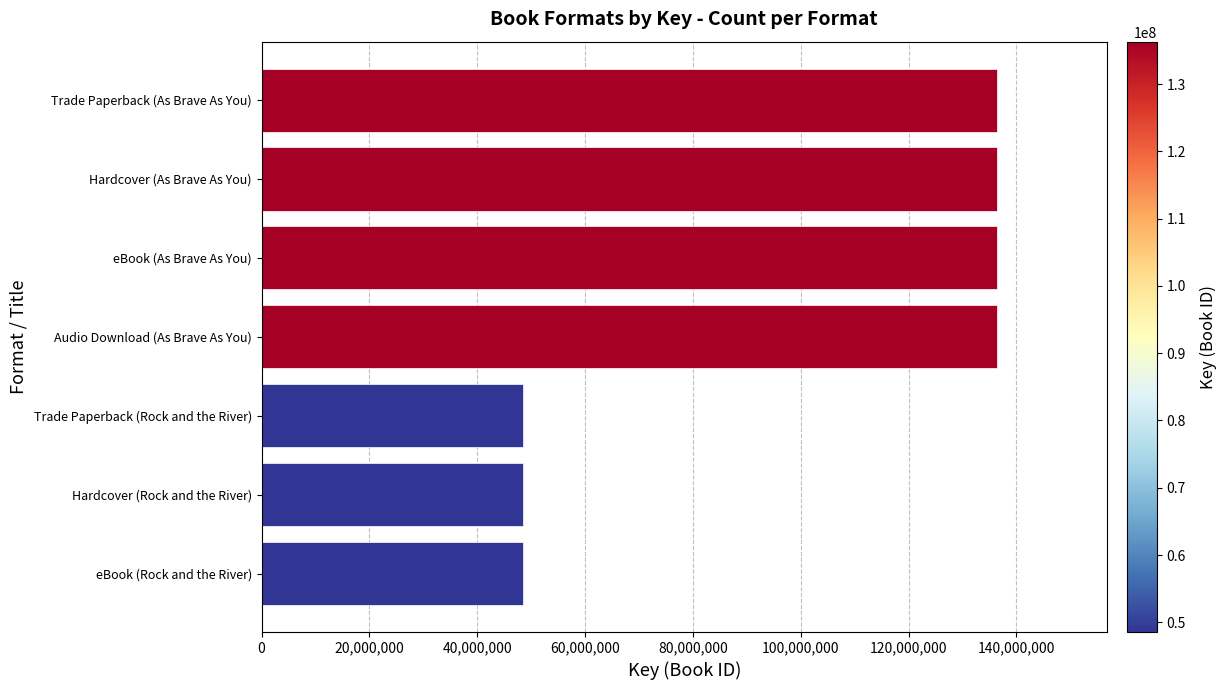

What is the change in value from Audio Download (As Brave As You) to Trade Paperback (Rock and the River)?

-87768138